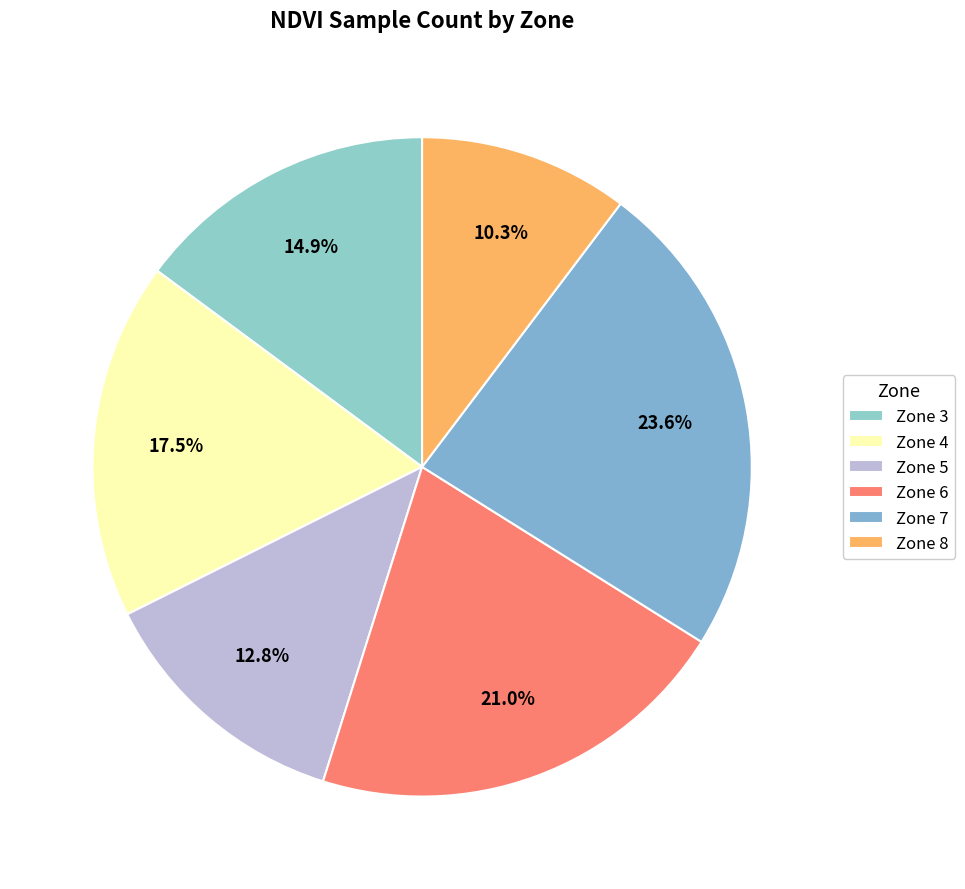

Combined, what portion of the pie is Zone 3 and Zone 8?

25.1%